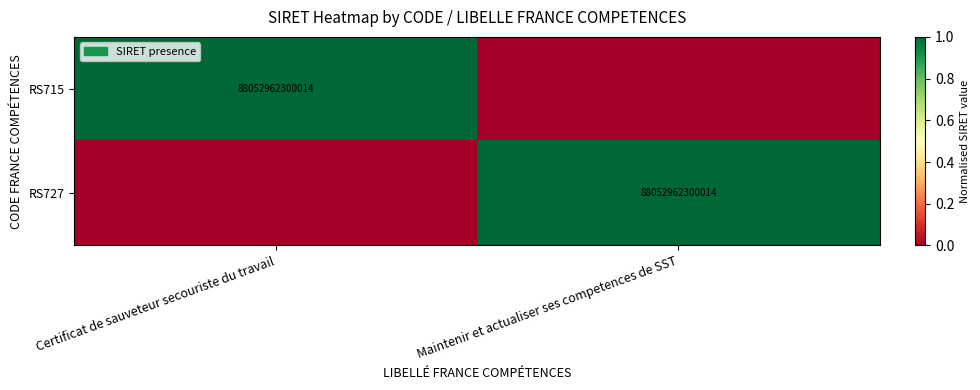

Which has a higher value, Maintenir et actualiser ses competences de SST or Certificat de sauveteur secouriste du travail?

Certificat de sauveteur secouriste du travail